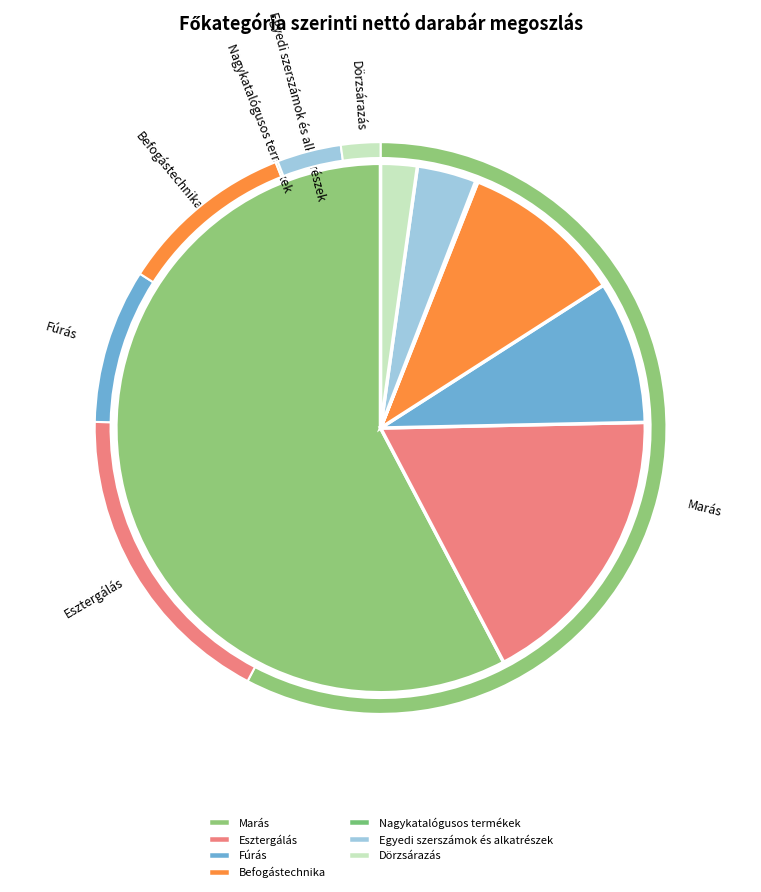

Is Befogástechnika the majority of the pie?

No